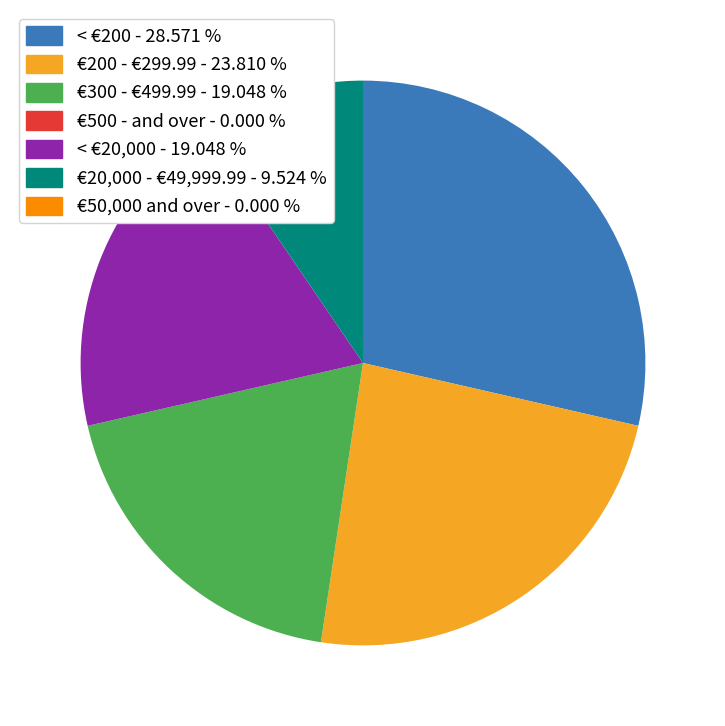

Which category has the biggest portion of the pie?

< €200